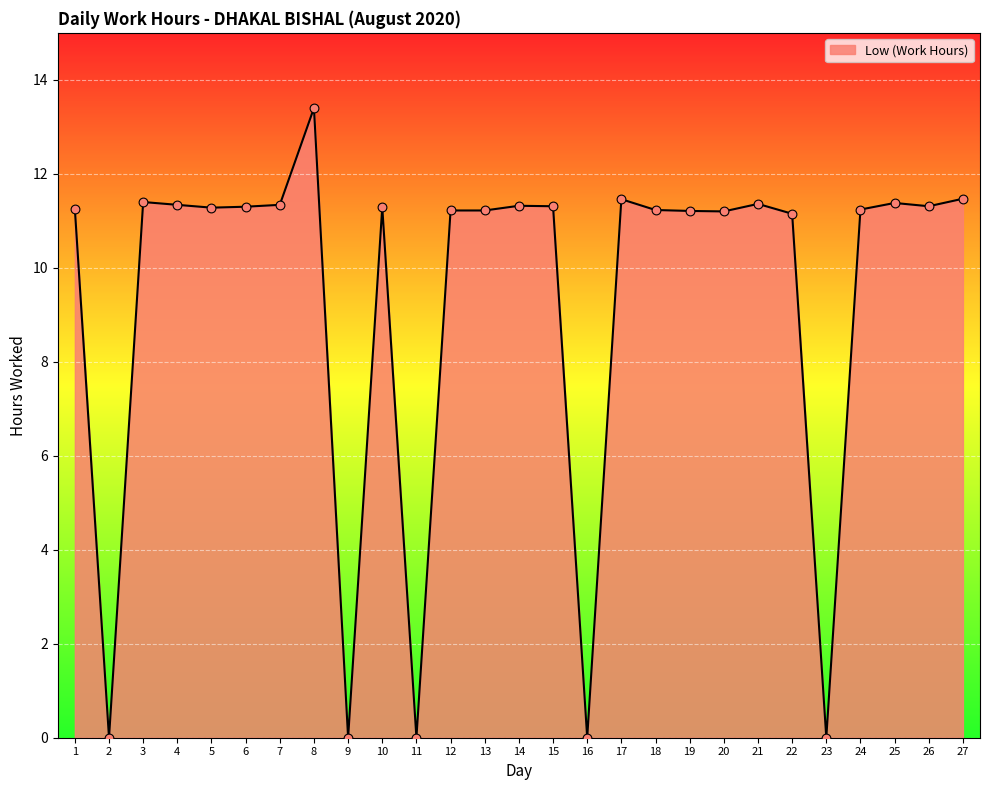

Between 7 and 23, which is larger?

7